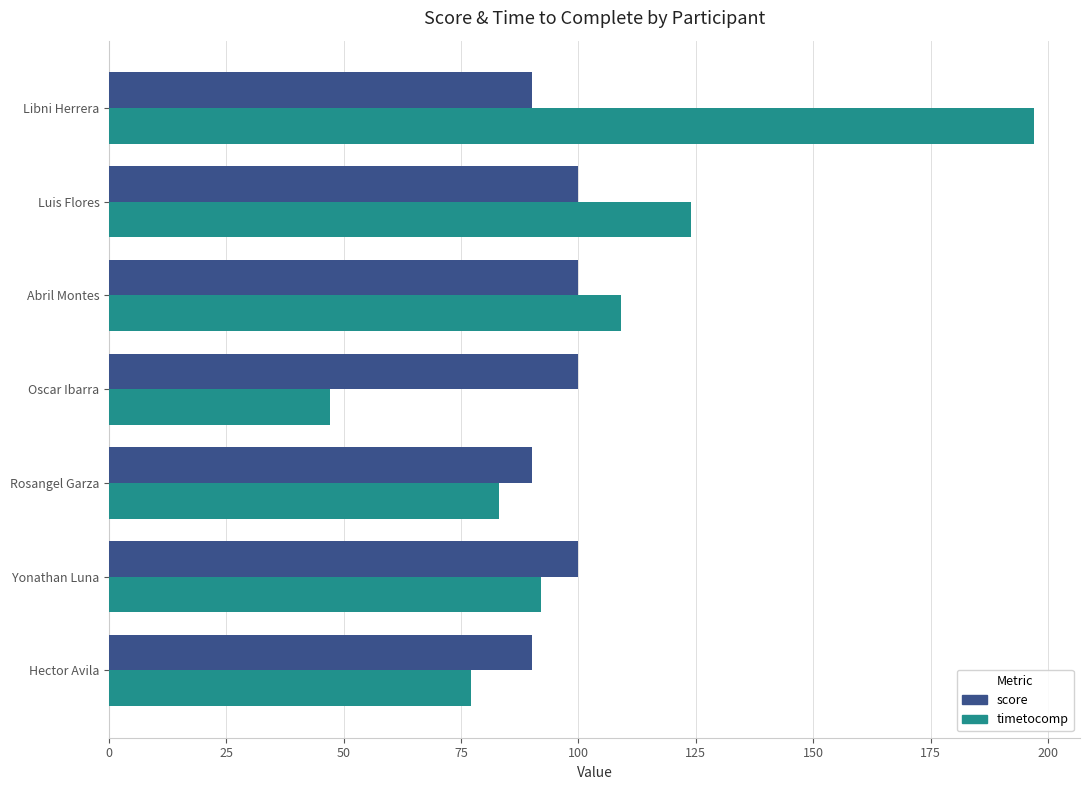

What are all the series names shown in the legend?

score, timetocomp